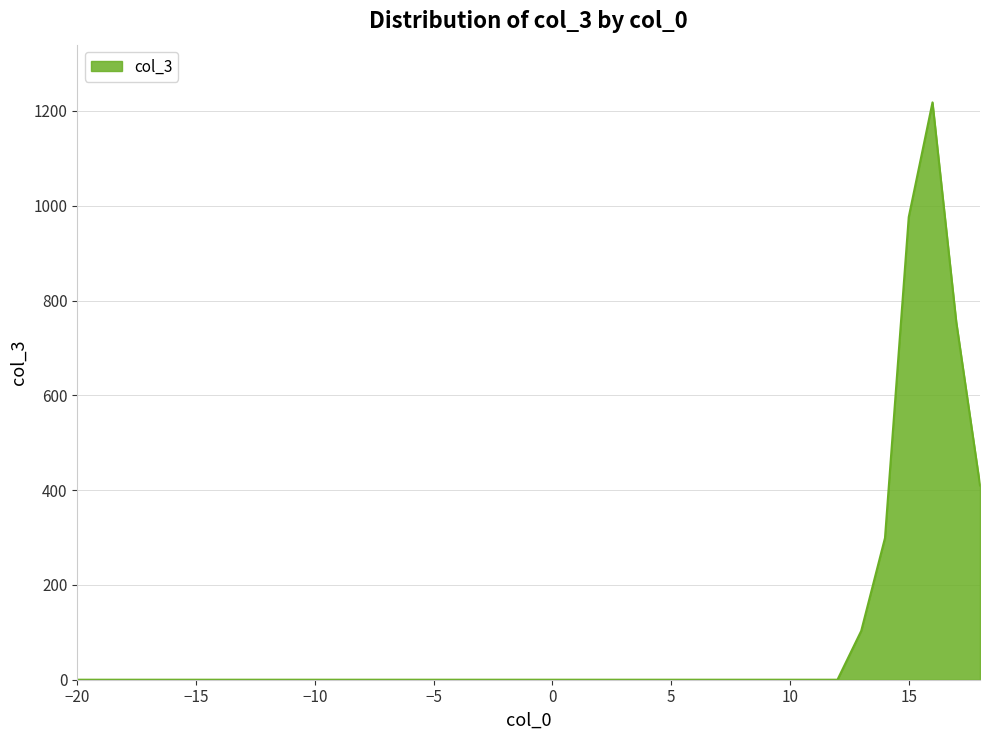

How many lines are shown in the chart?

1